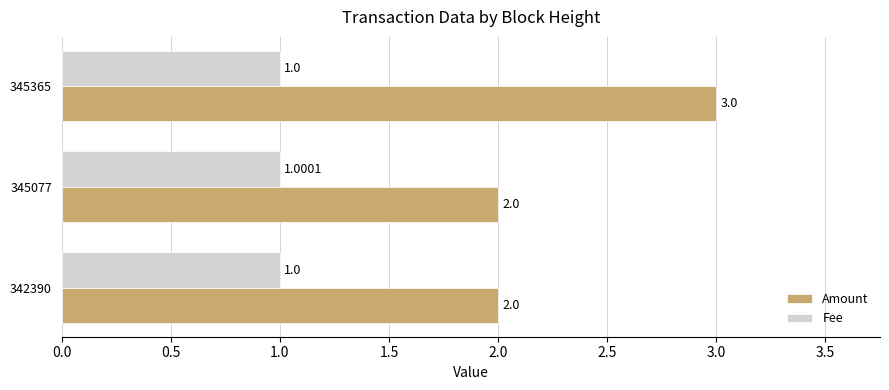

Rank the series at 342390 from lowest to highest value.

Fee, Amount